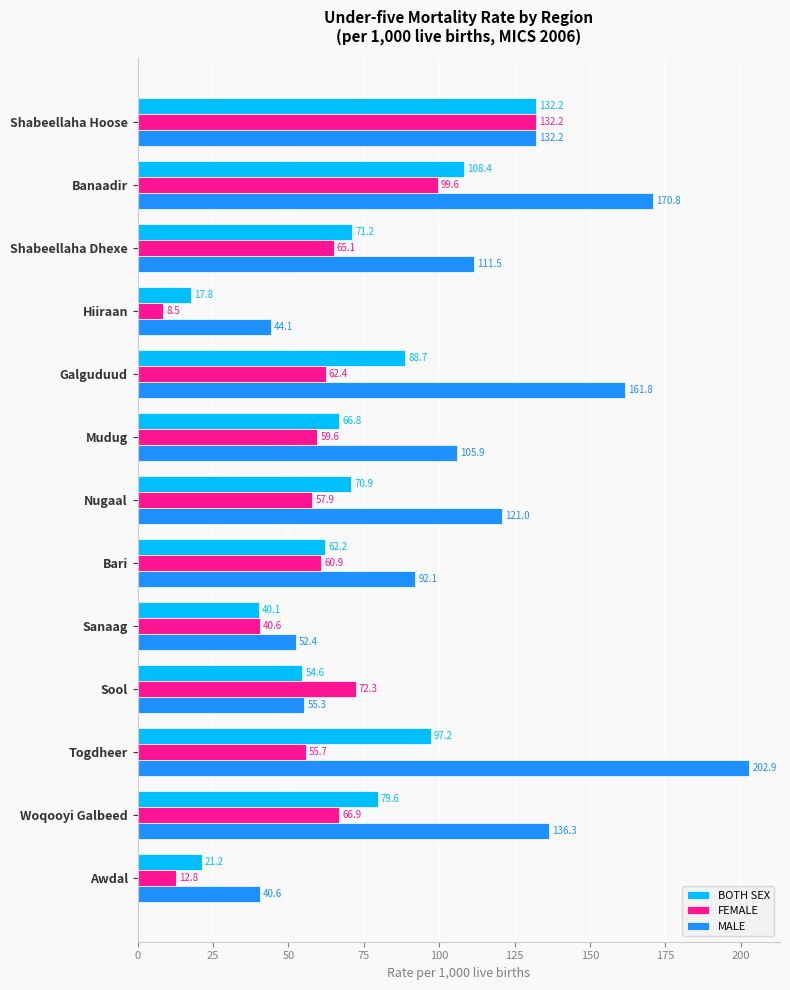

At which label is FEMALE closest to 70?

Sool